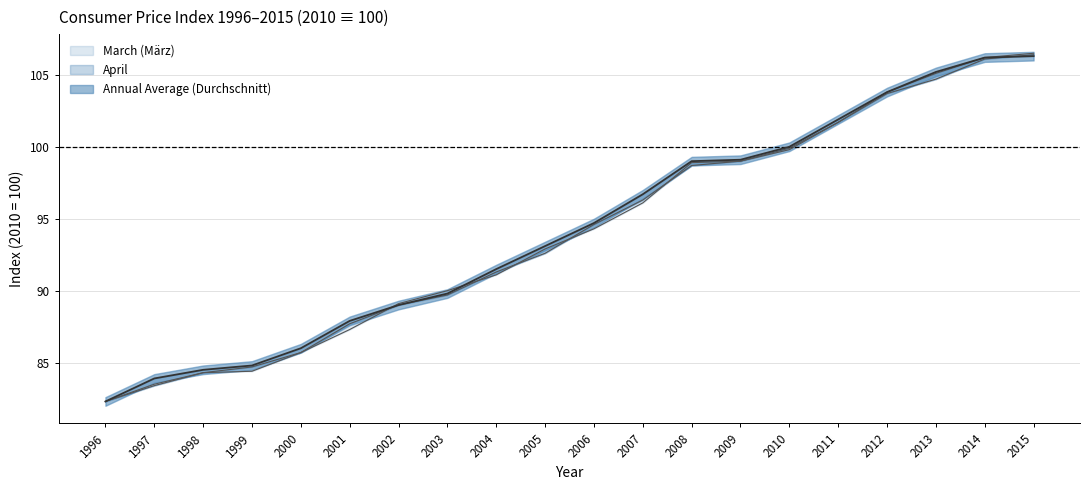

Where does the Annual Average (Durchschnitt) series first go above 94?

2006